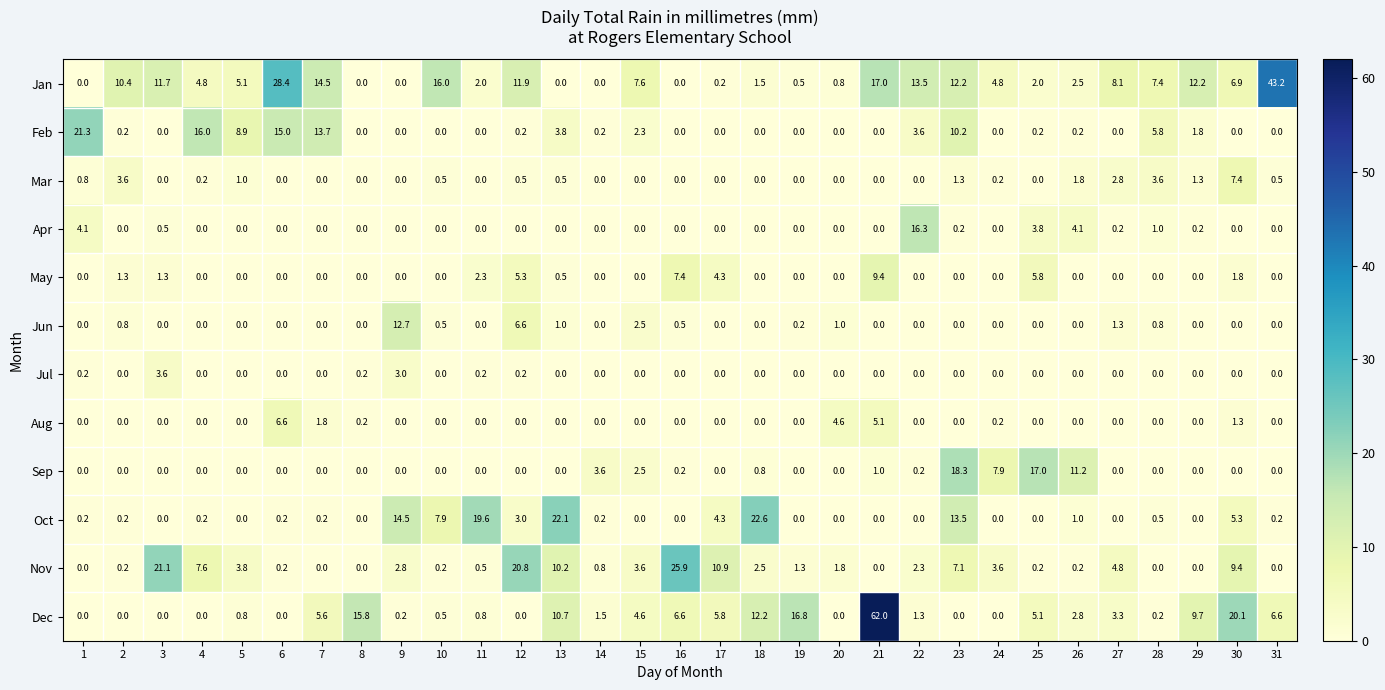

What is the difference between the Oct values at 25 and 11?

19.6